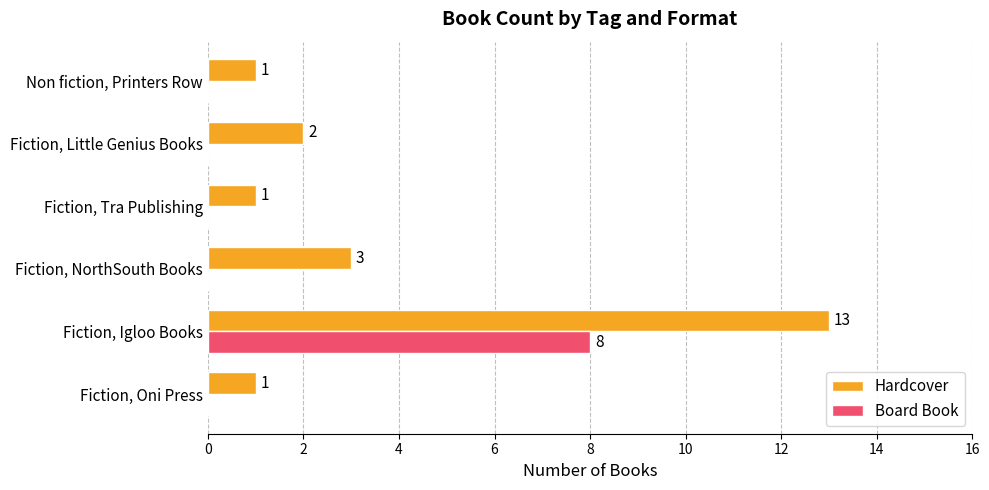

How many data points in Board Book are above 0?

1